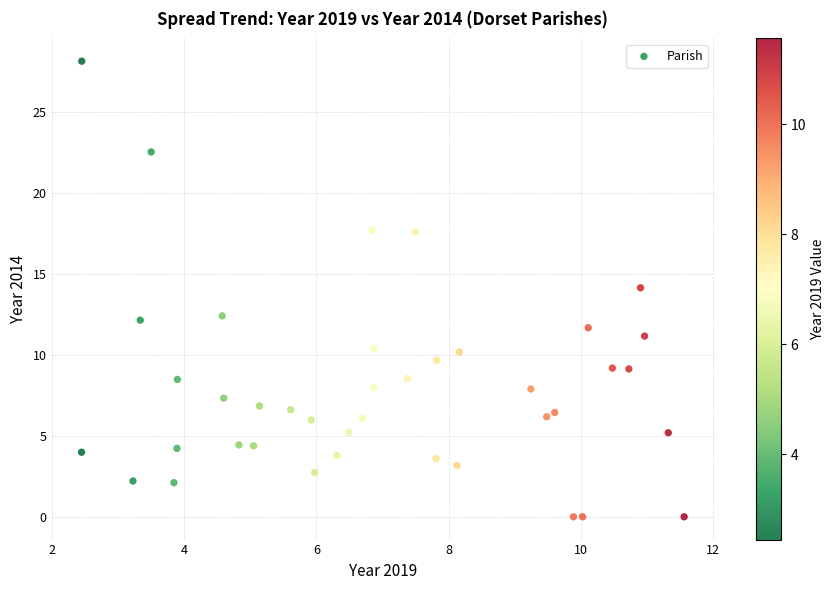

What is the range of X values (max minus min)?

9.1